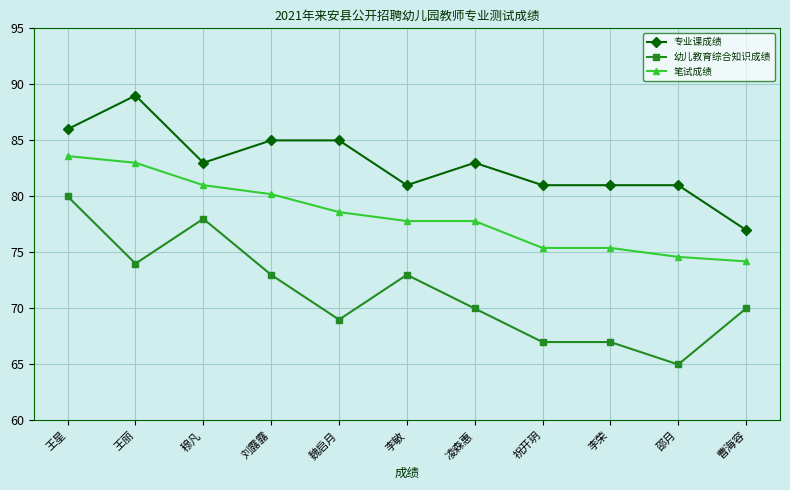

What is the highest value of the 专业课成绩 series?

89.0